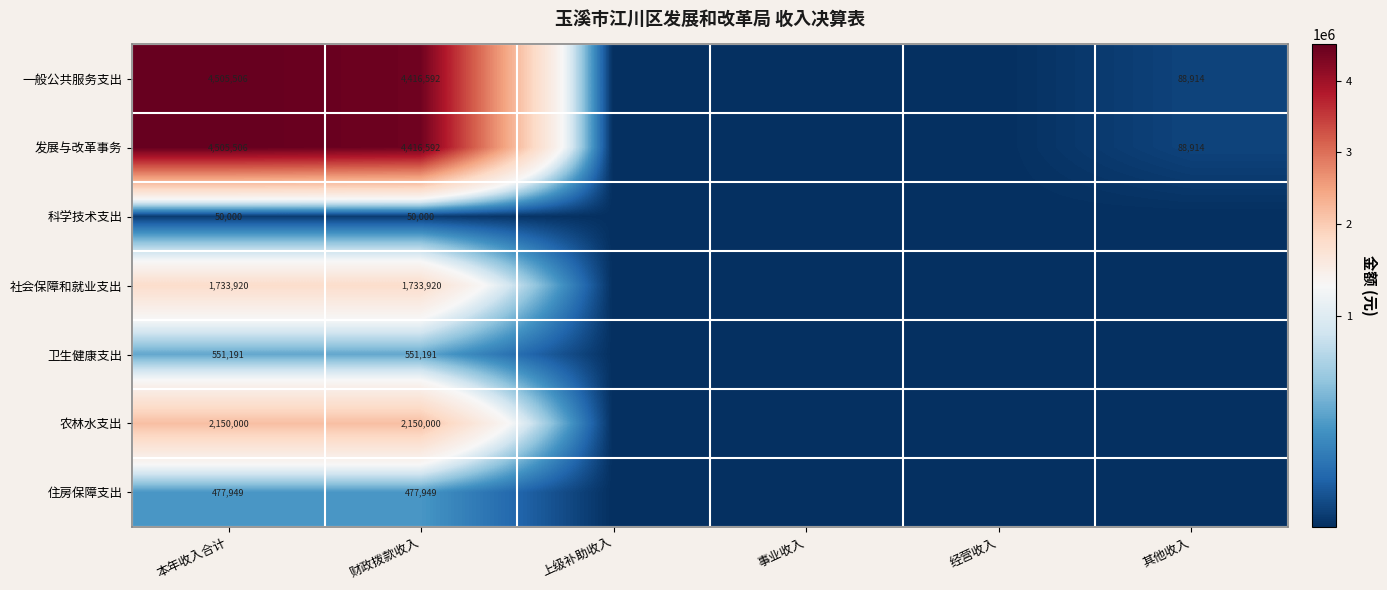

The 一般公共服务支出 series shows 115959 at 其他收入. True or false?

False